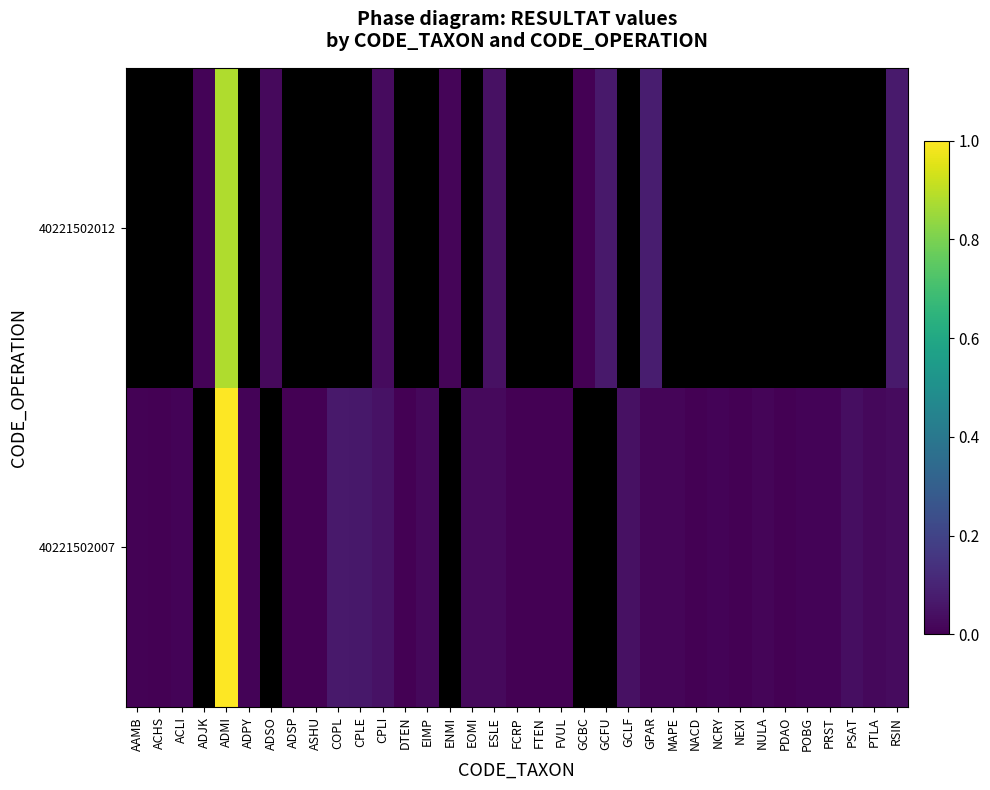

List the series in order of their overall mean, lowest first.

40221502012, 40221502007